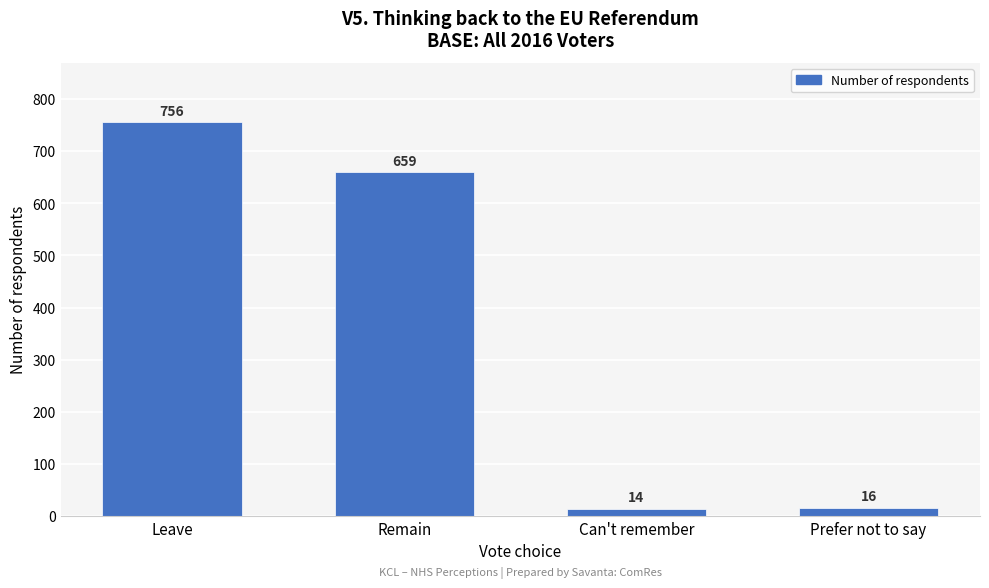

Reading left to right, transcribe all the data shown in this chart.

Leave=756	Remain=659	Can't remember=14	Prefer not to say=16